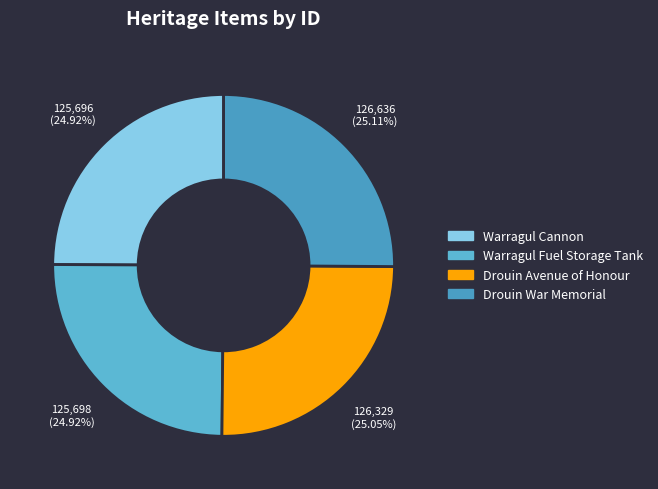

Does any single category account for the majority?

No